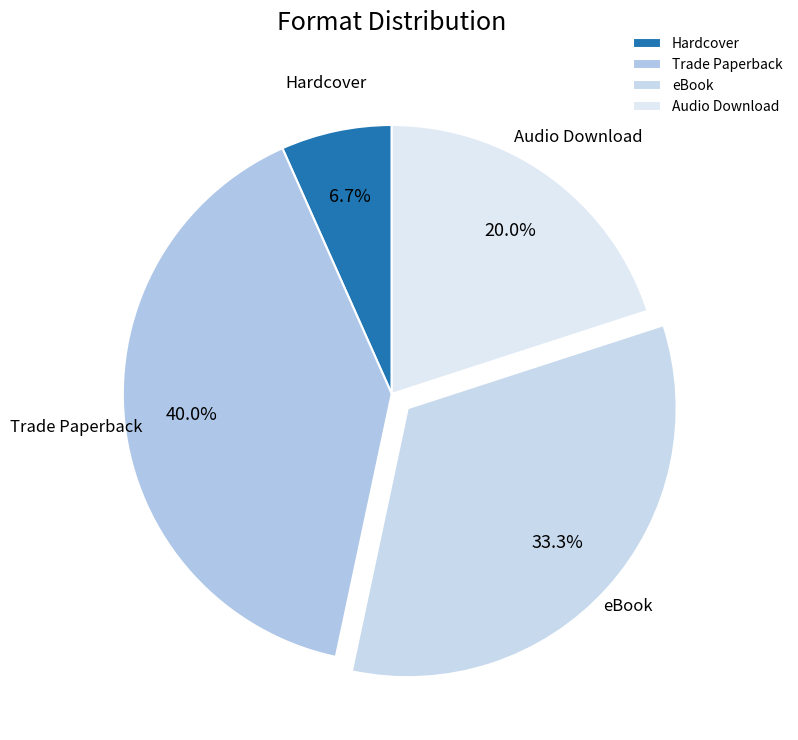

Rank the categories by value from lowest to highest.

Hardcover, Audio Download, eBook, Trade Paperback